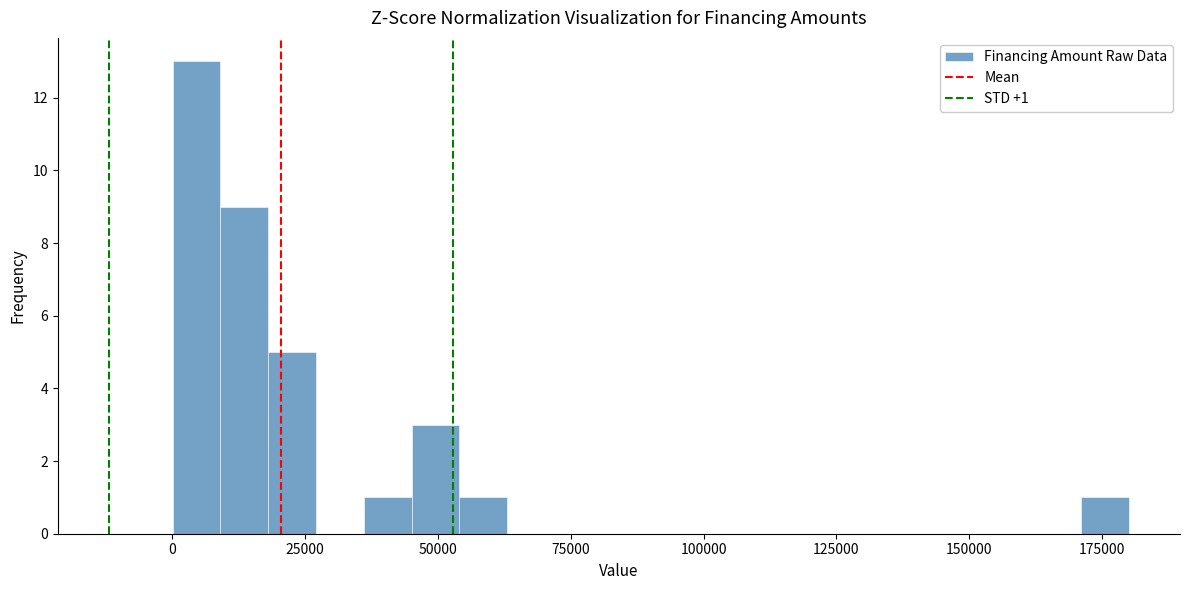

Read against the x-axis, roughly where is the centre of the tallest bar?

5000